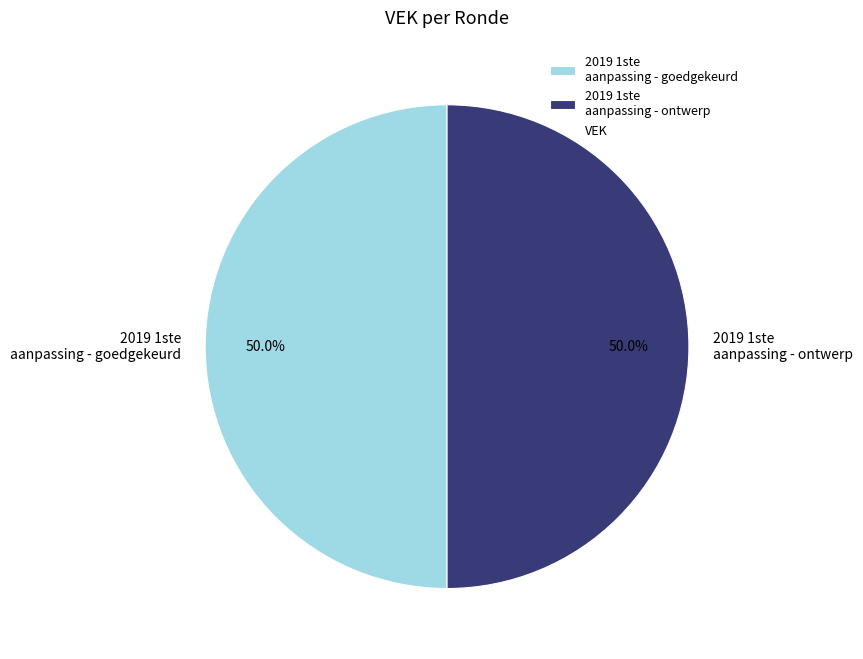

What percentage is NOT represented by 2019 1ste aanpassing - goedgekeurd?

50.0%